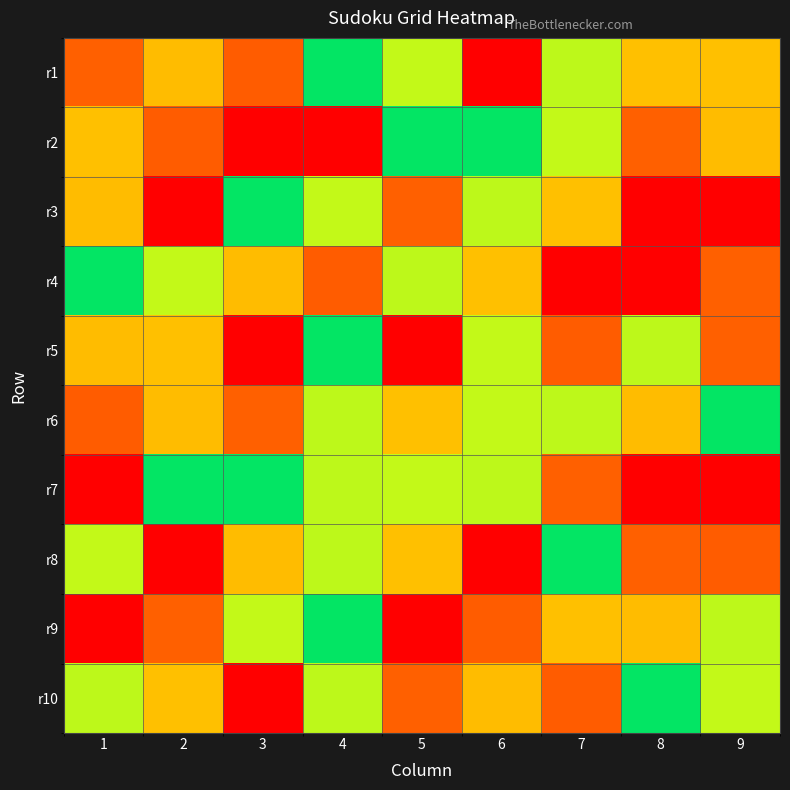

Between 6 and 2, which is larger?

2